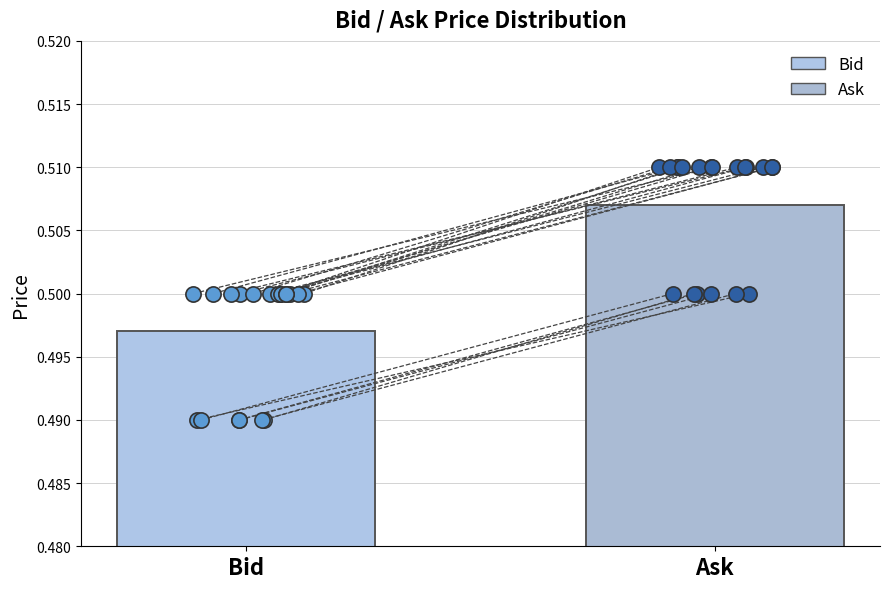

Which series has the largest Y range (max minus min)?

Bid points